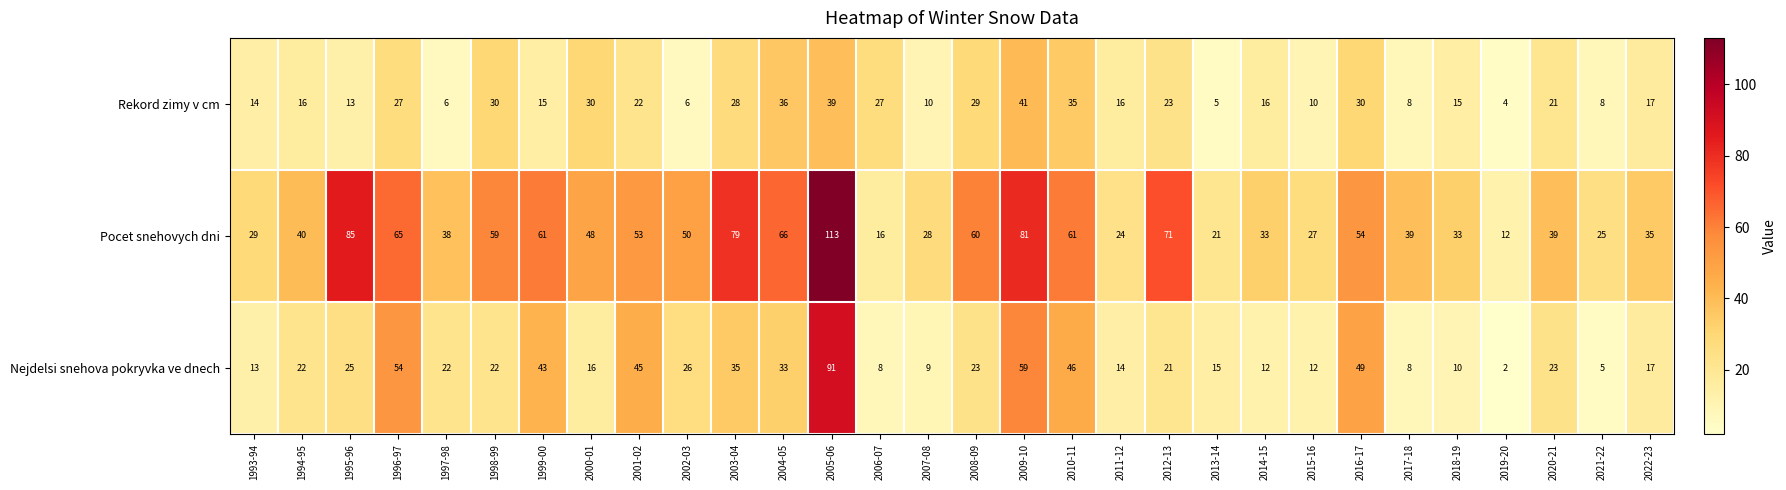

The Rekord zimy v cm series shows 30 at 2000-01. True or false?

True